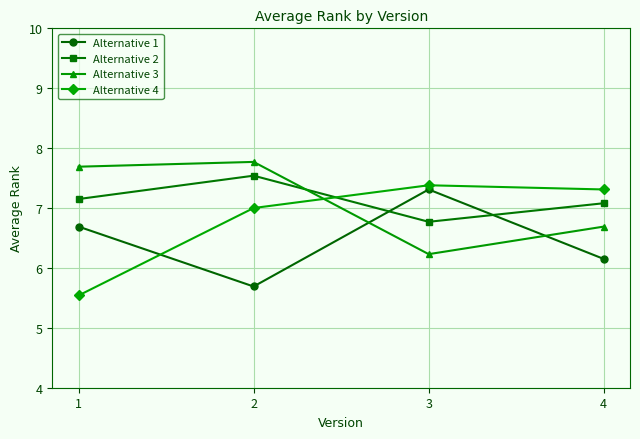

What is the sum of all Alternative 1 values?

25.8